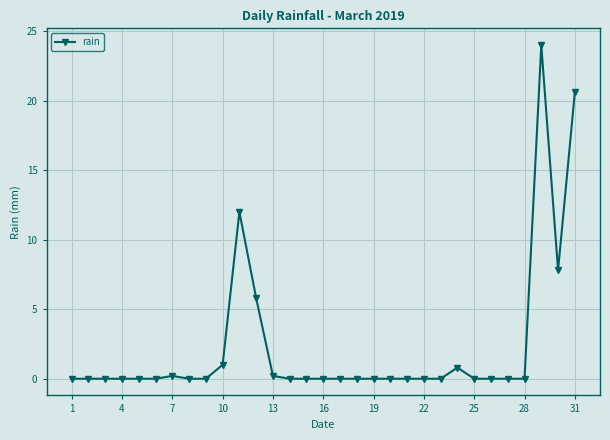

What is the sum of all values?

72.4